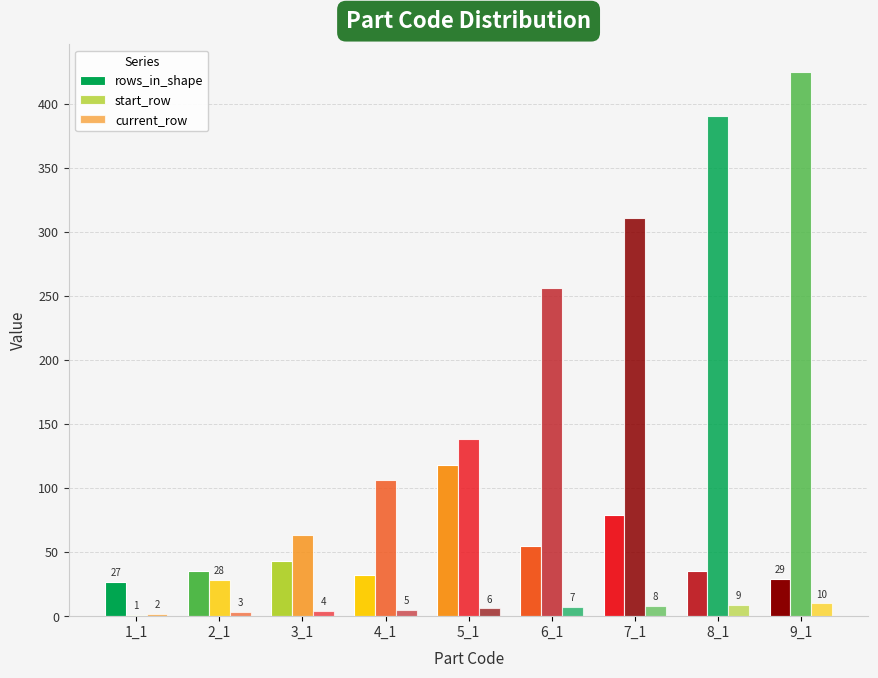

Between 3_1 and 7_1, which series saw the biggest shift?

start_row